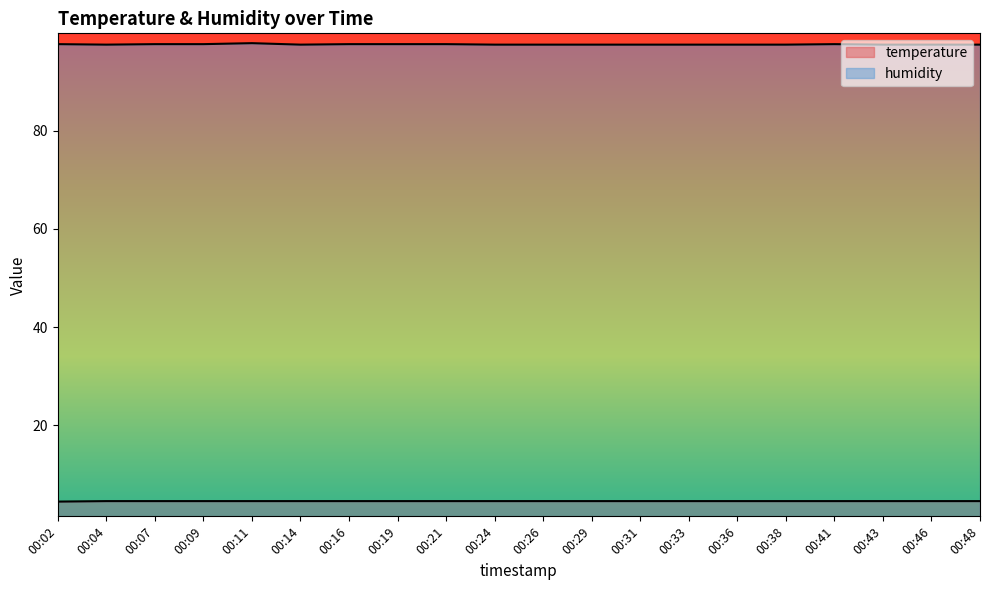

The value of humidity at 00:29 is 97.5. True or false?

True